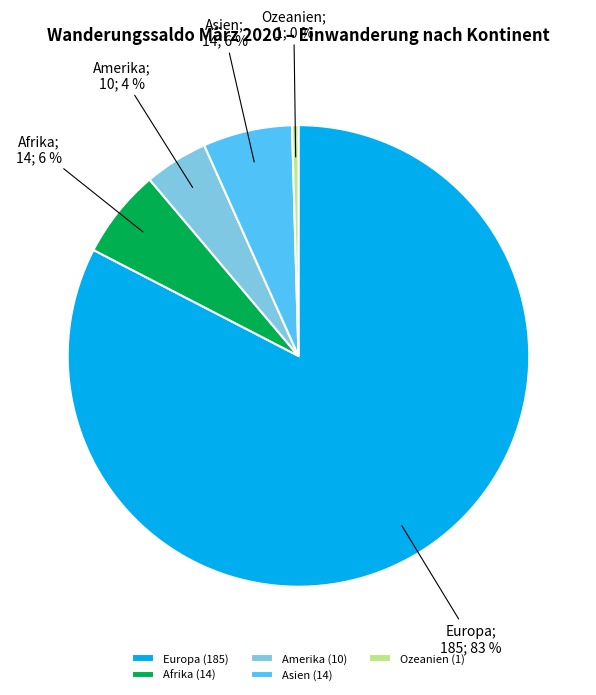

Is it true that Ozeanien is 13% of the pie?

False